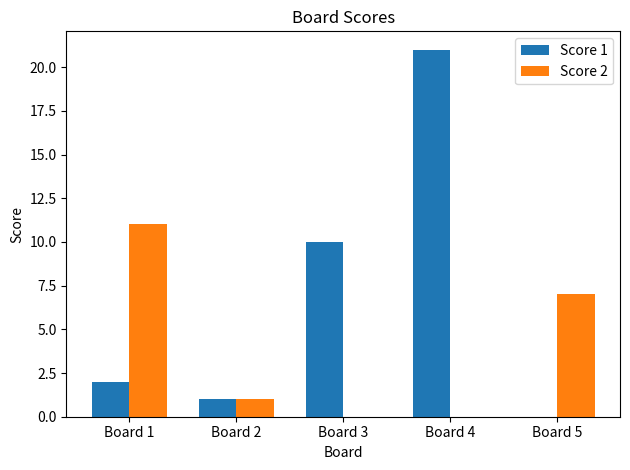

Where is Score 1 nearest to the value 10?

Board 3